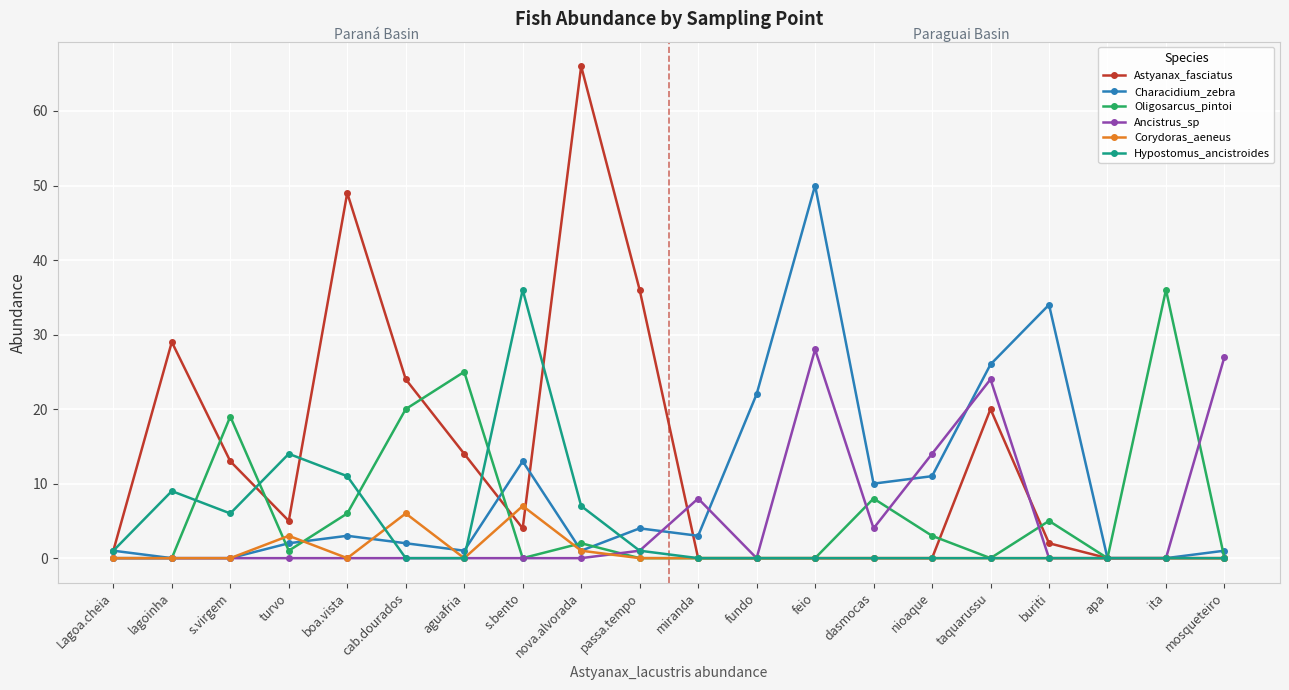

How many values in the Oligosarcus_pintoi series are below 1?

10